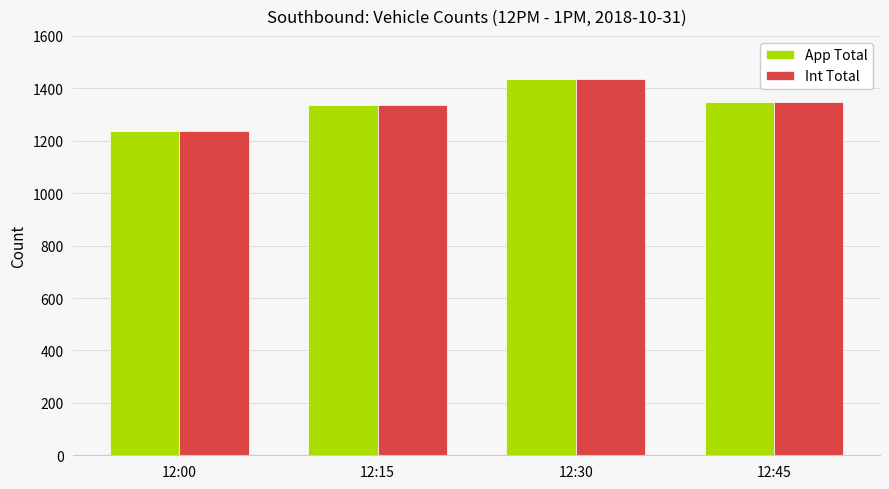

At which category is the sum across all series the highest?

12:30